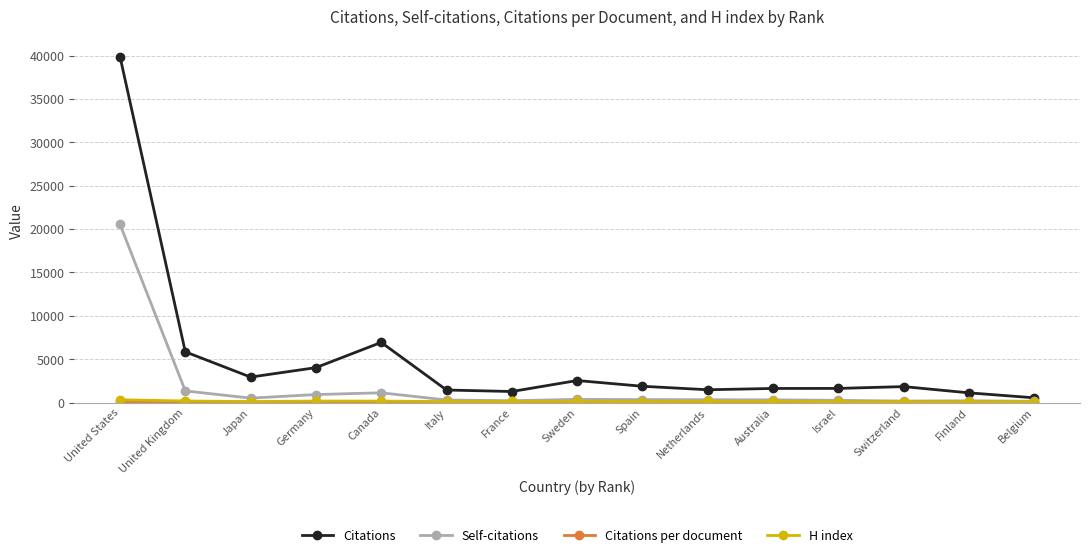

The value of Citations at Spain is 1873.0. True or false?

True